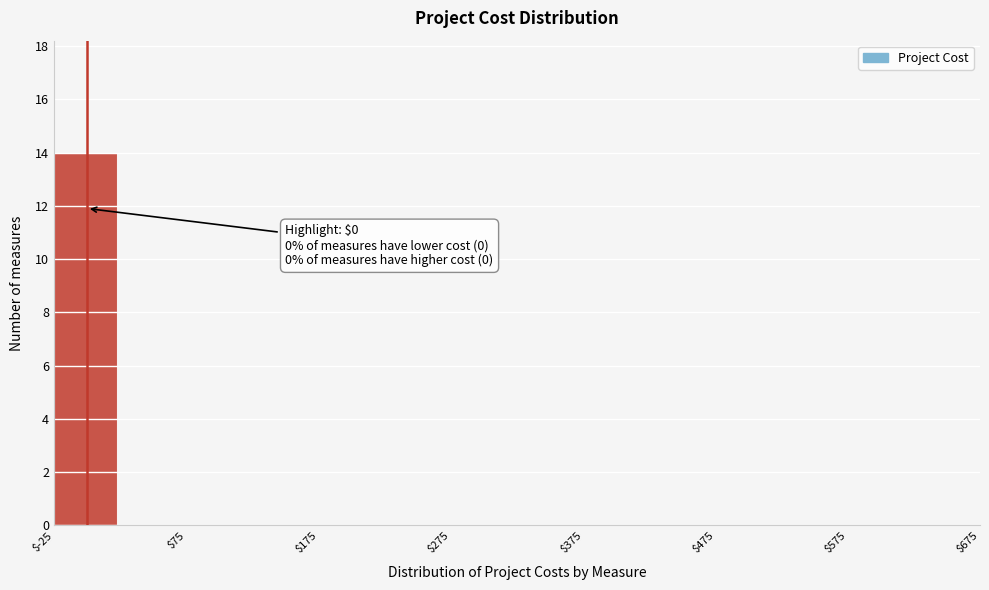

Over which range of the x-axis is the bar tallest?

-25 to 25